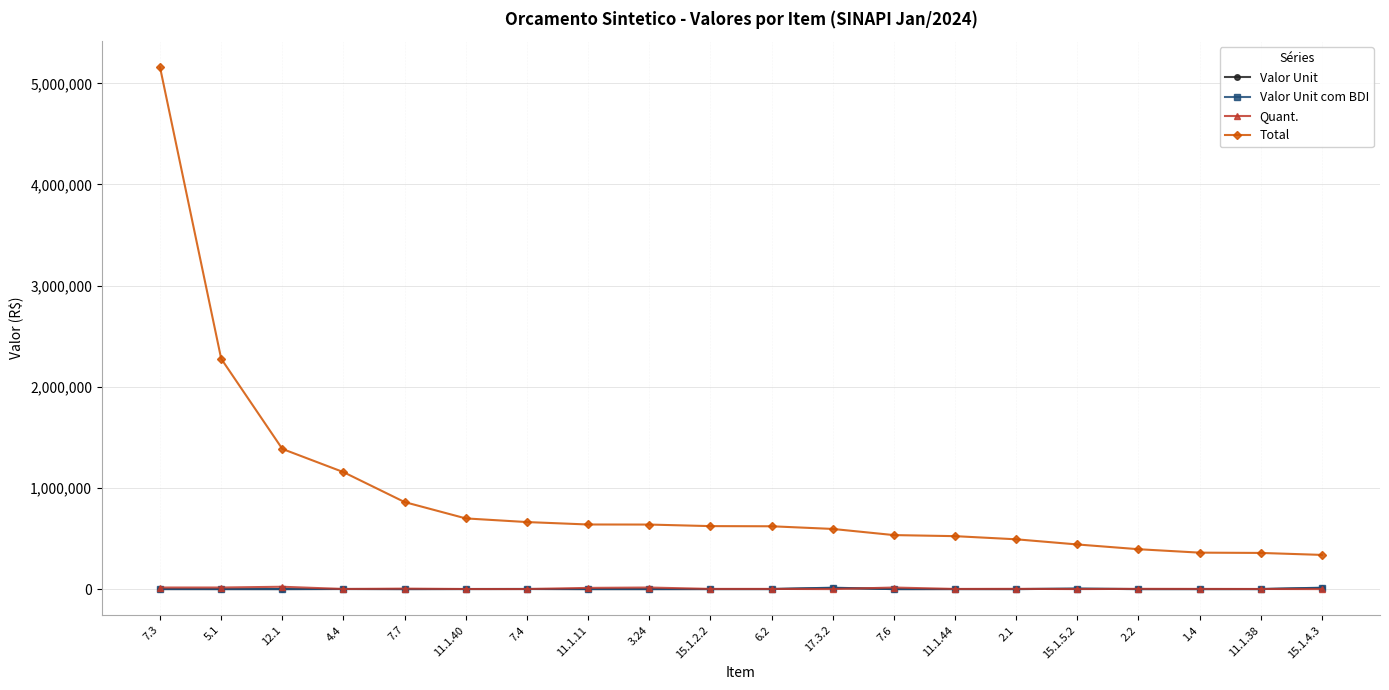

What position from the left is 3.24?

9